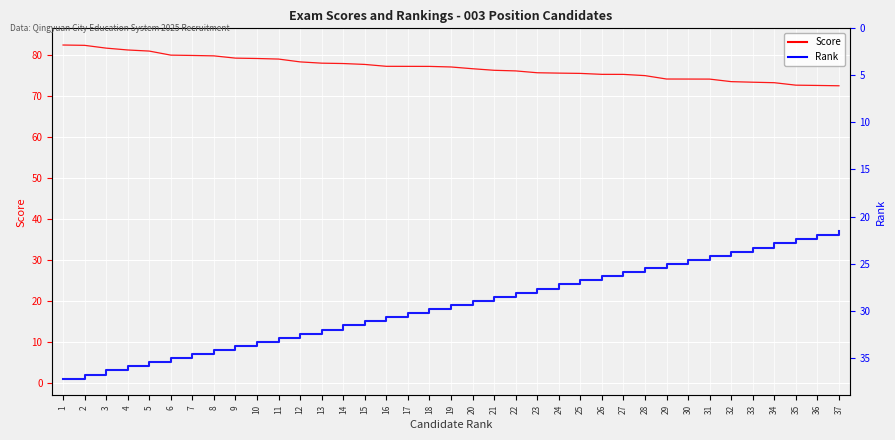

True or false: Score and Rank cross at least once.

False